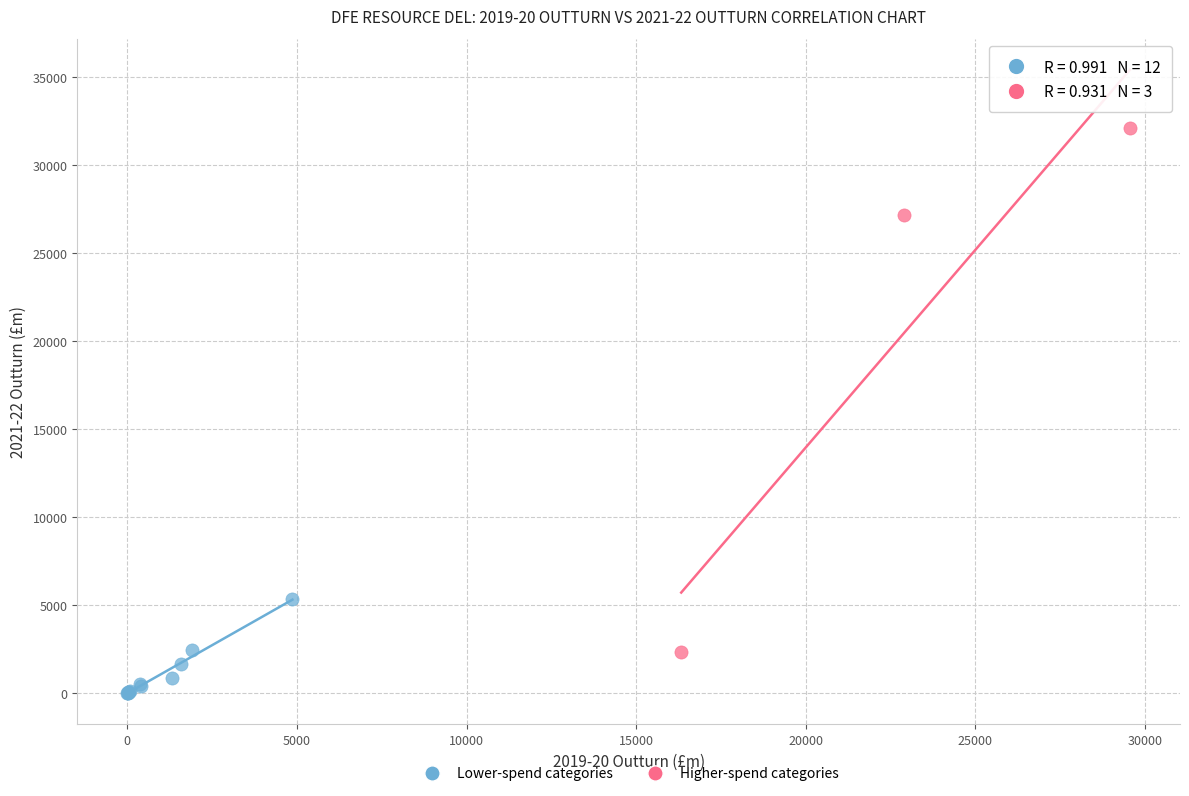

Which series reaches the minimum Y coordinate?

Lower-spend categories